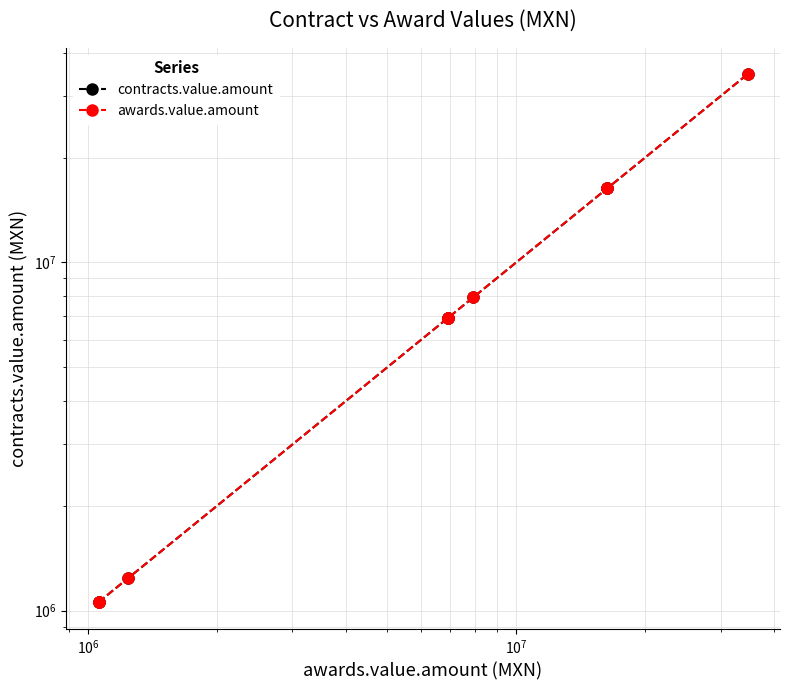

At how many categories does at least one series exceed 21493297?

1